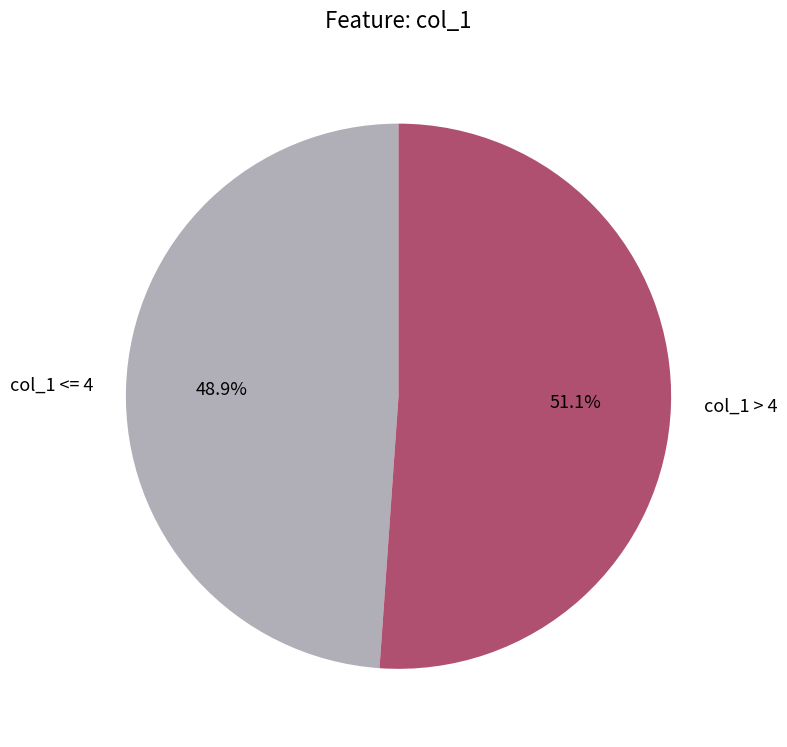

How many segments does this pie chart have?

2